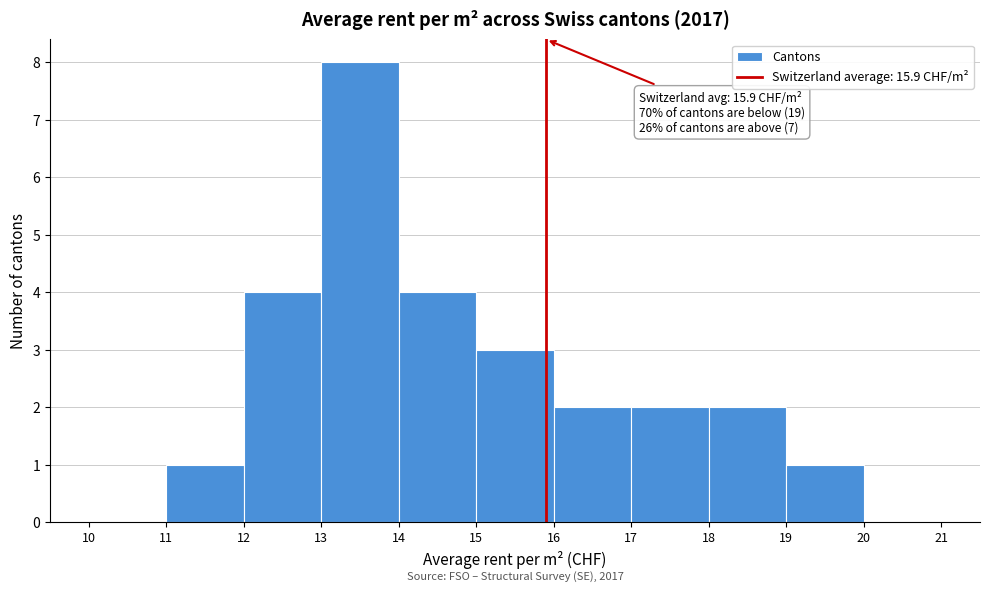

Which range on the x-axis has the tallest bar?

13 to 14